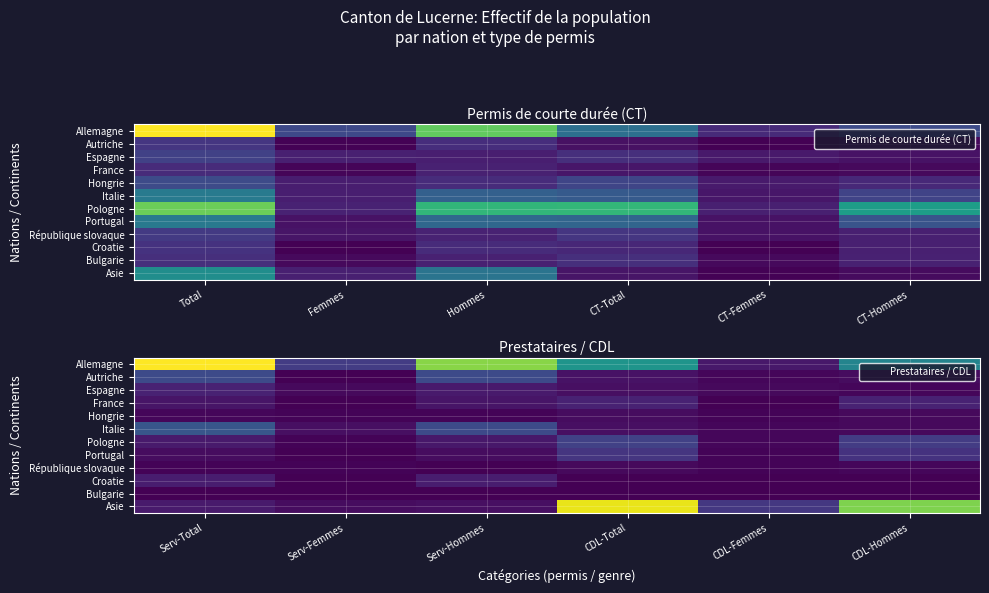

True or false: Asie has a value of 2 at Serv-Femmes.

False